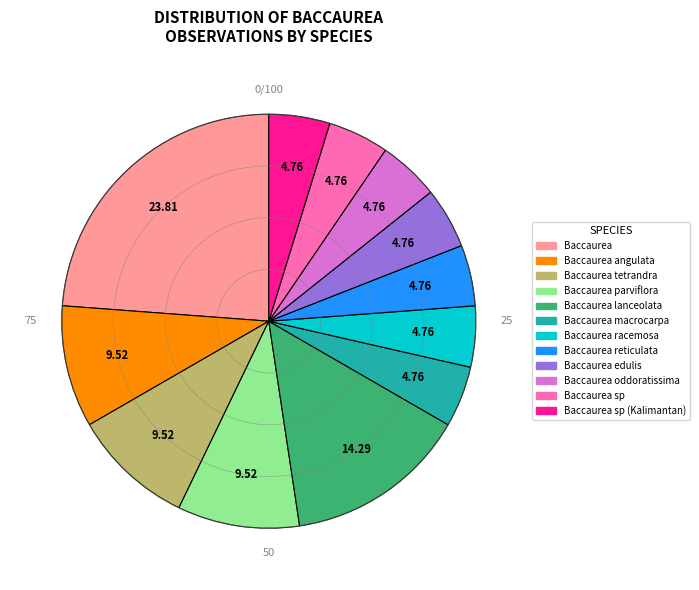

To the nearest percent, what is the difference between the Baccaurea tetrandra and Baccaurea oddoratissima slice percentages?

5%